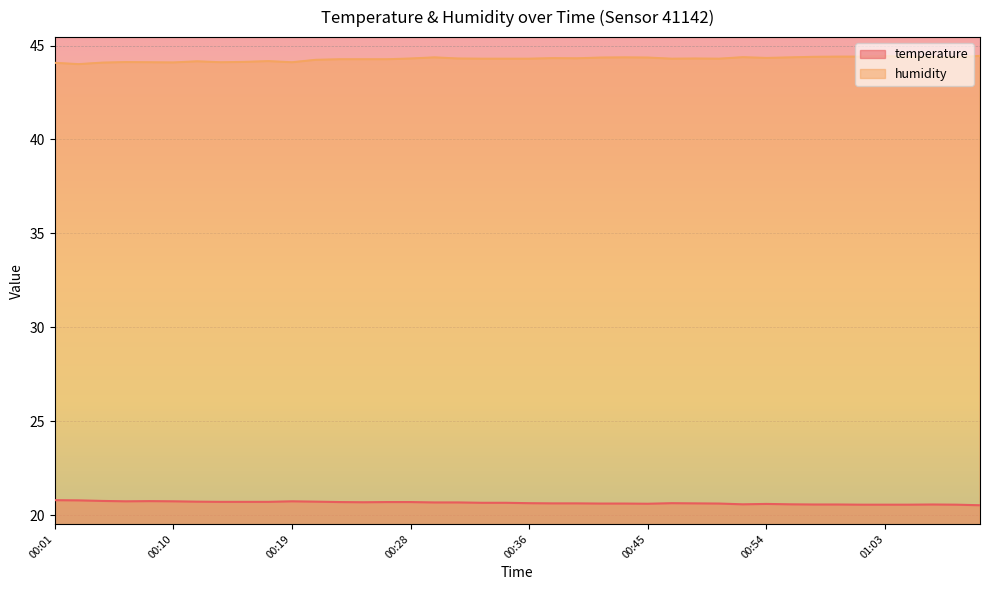

How many series are shown in this chart?

2